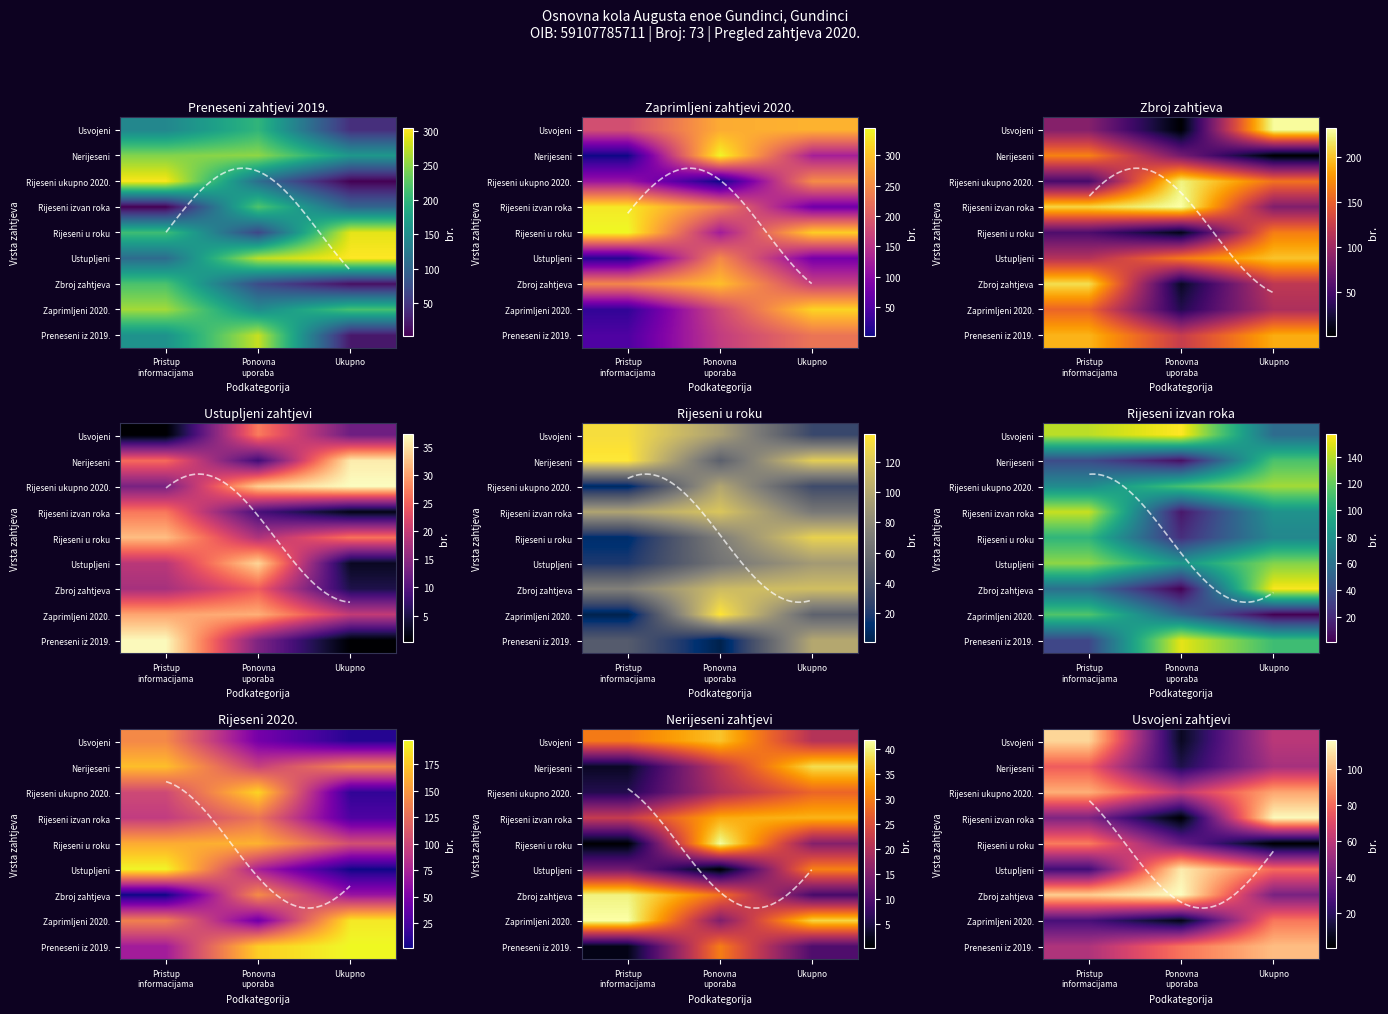

The value of Rijeseni u roku at Ponovna uporaba is 14.4. True or false?

False